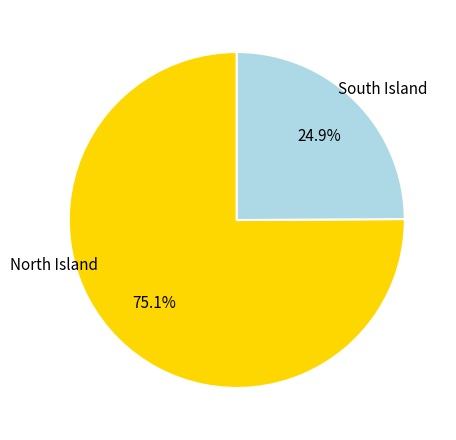

How many slices are in this pie chart?

2